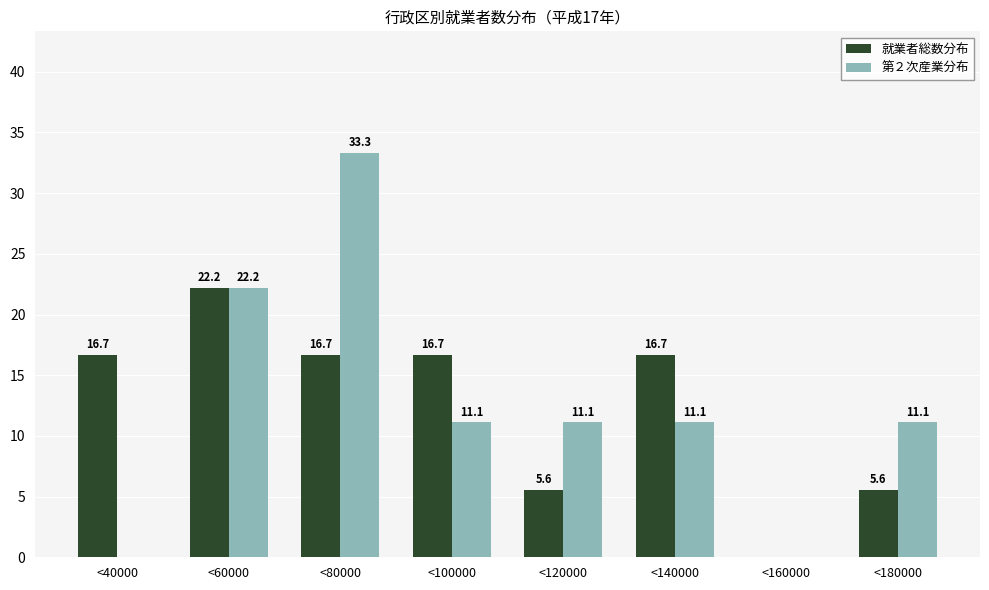

Reading left to right, transcribe all the data shown in this chart.

就業者総数分布: <40000=16.7	<60000=22.2	<80000=16.7	<100000=16.7	<120000=5.6	<140000=16.7	<160000=0.0	<180000=5.6
第２次産業分布: <40000=0.0	<60000=22.2	<80000=33.3	<100000=11.1	<120000=11.1	<140000=11.1	<160000=0.0	<180000=11.1